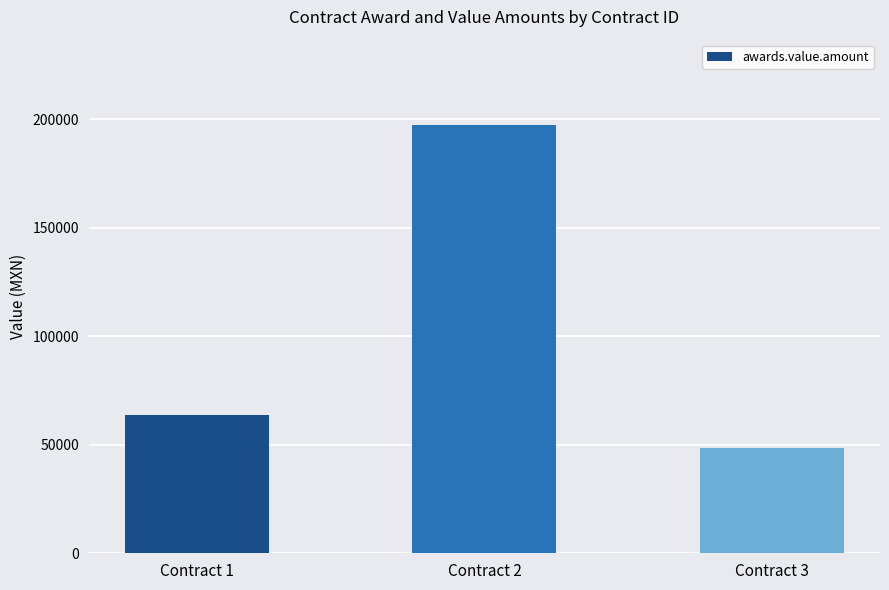

What is the average value?

103189.0